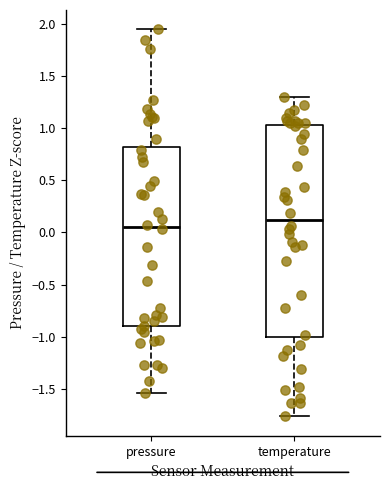

Reading left to right, read every box against the y-axis: the position of its median line, the range the box covers, and the ends of its whiskers. The values are not printed on the chart, so give them approximately, as read against the axis.

pressure: median 0.05, box -0.90 to 0.80, whiskers -1.55 to 1.95
temperature: median 0.10, box -1.00 to 1.05, whiskers -1.75 to 1.30